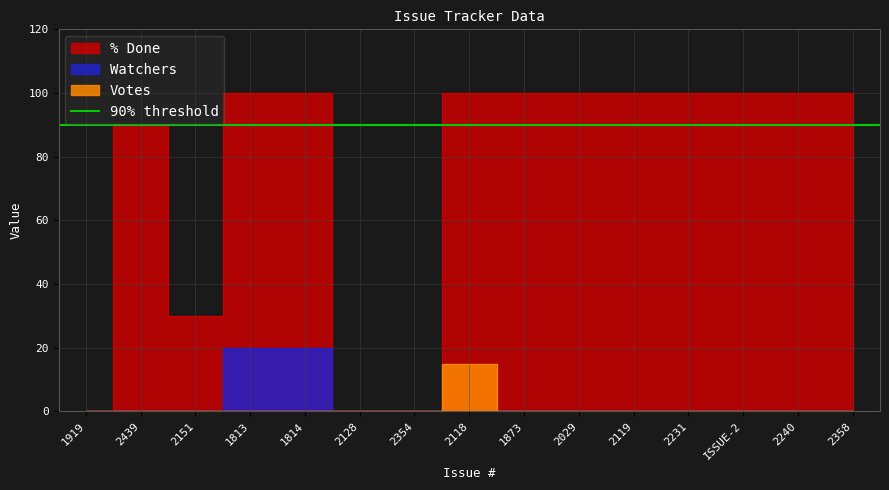

The Watchers series shows 7 at 2118. True or false?

False